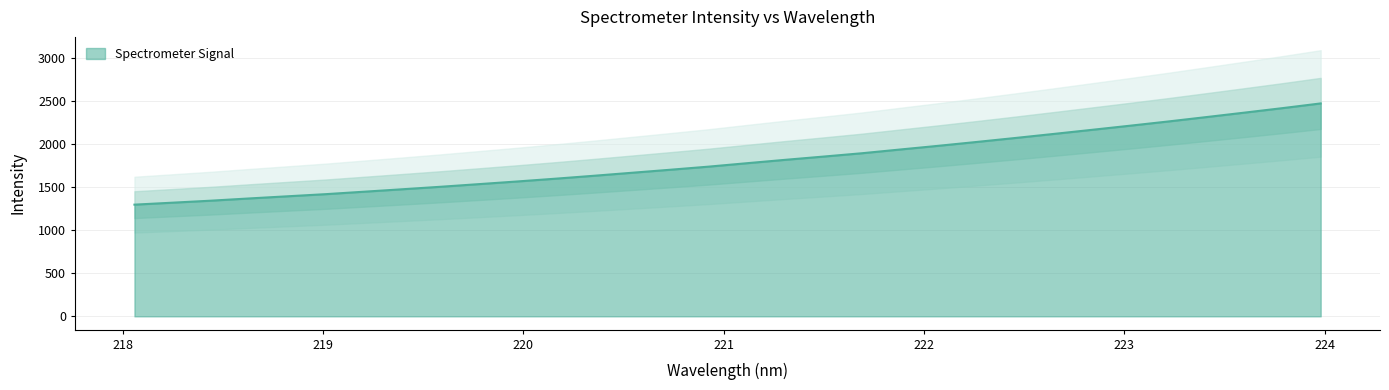

Between 218.6332 and 218.8244, which is larger?

218.8244